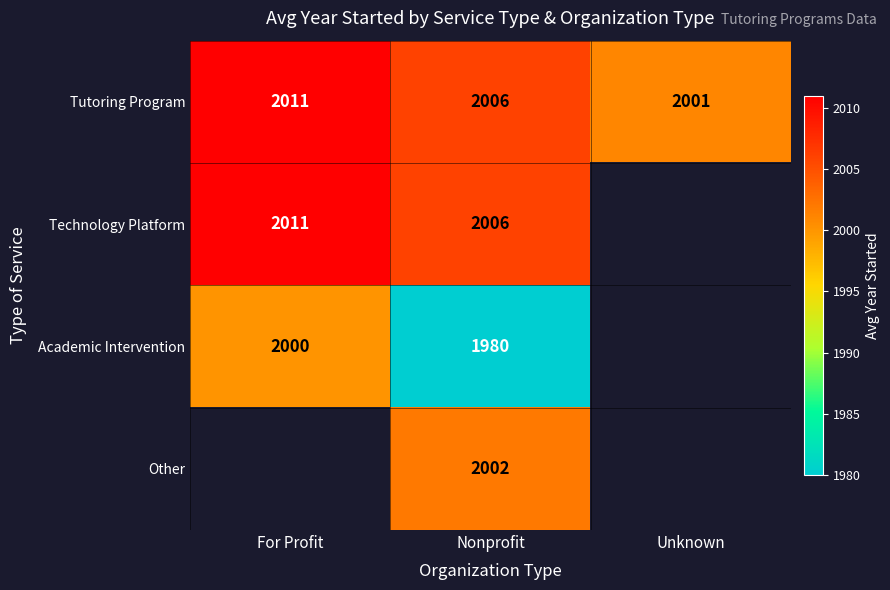

List the labels in order of Tutoring Program value, largest first.

For Profit, Nonprofit, Unknown